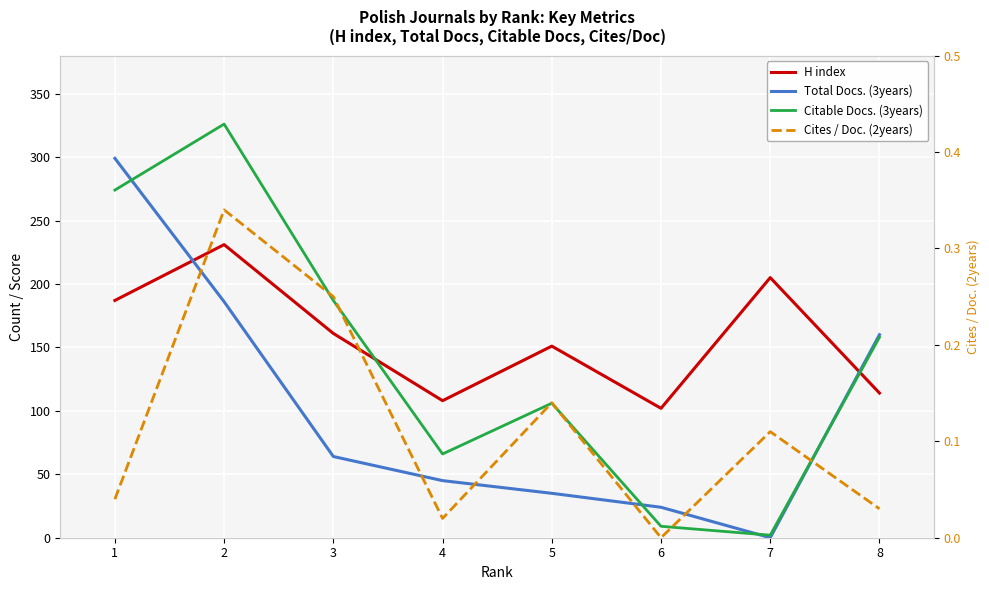

True or false: Citable Docs. (3years) has more than 0 points higher than both neighbors.

True